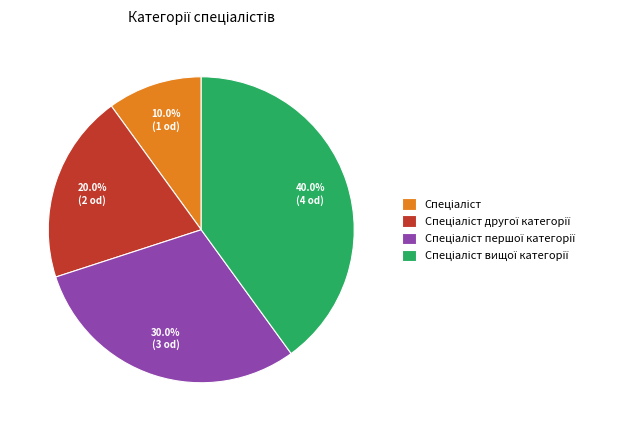

Is there a majority slice in this chart?

No